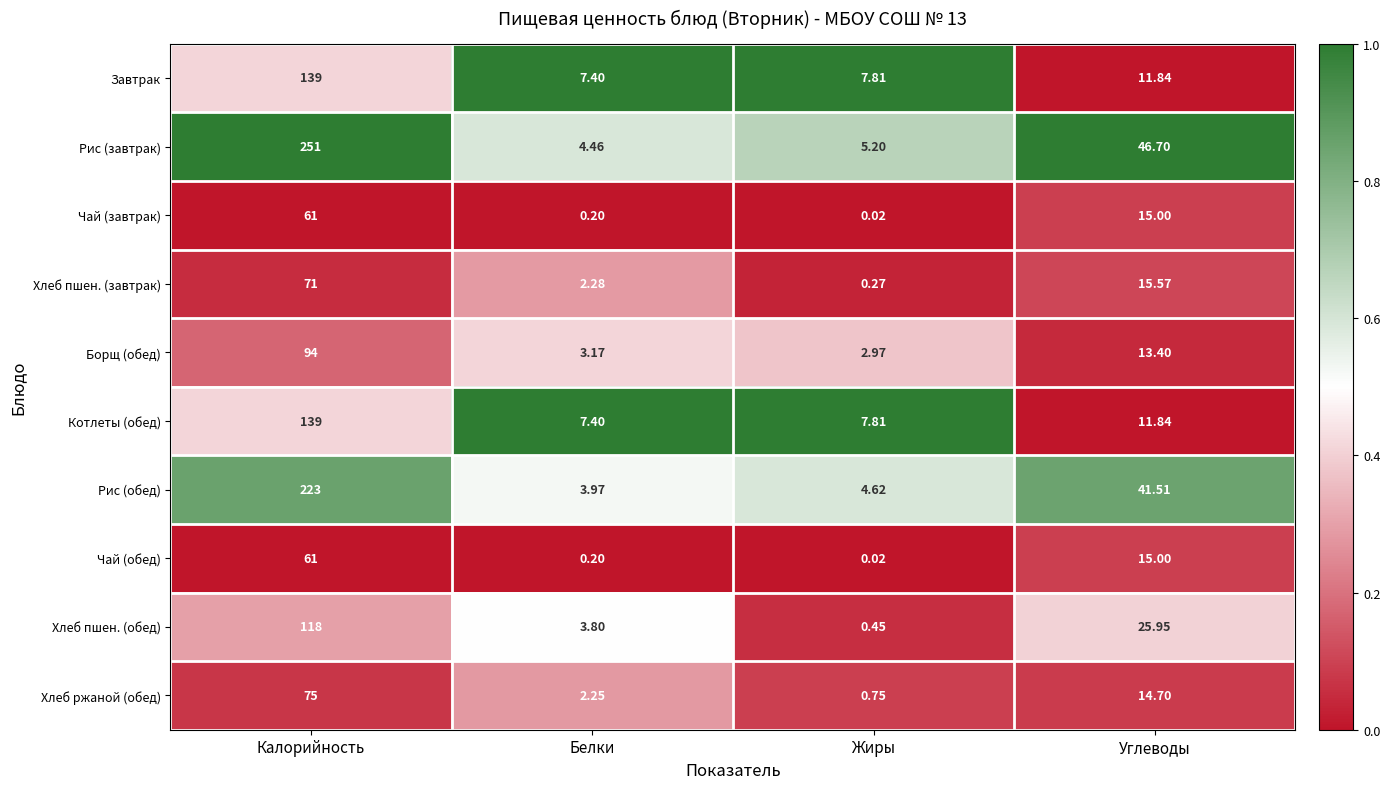

How many categories are shown in the chart?

4